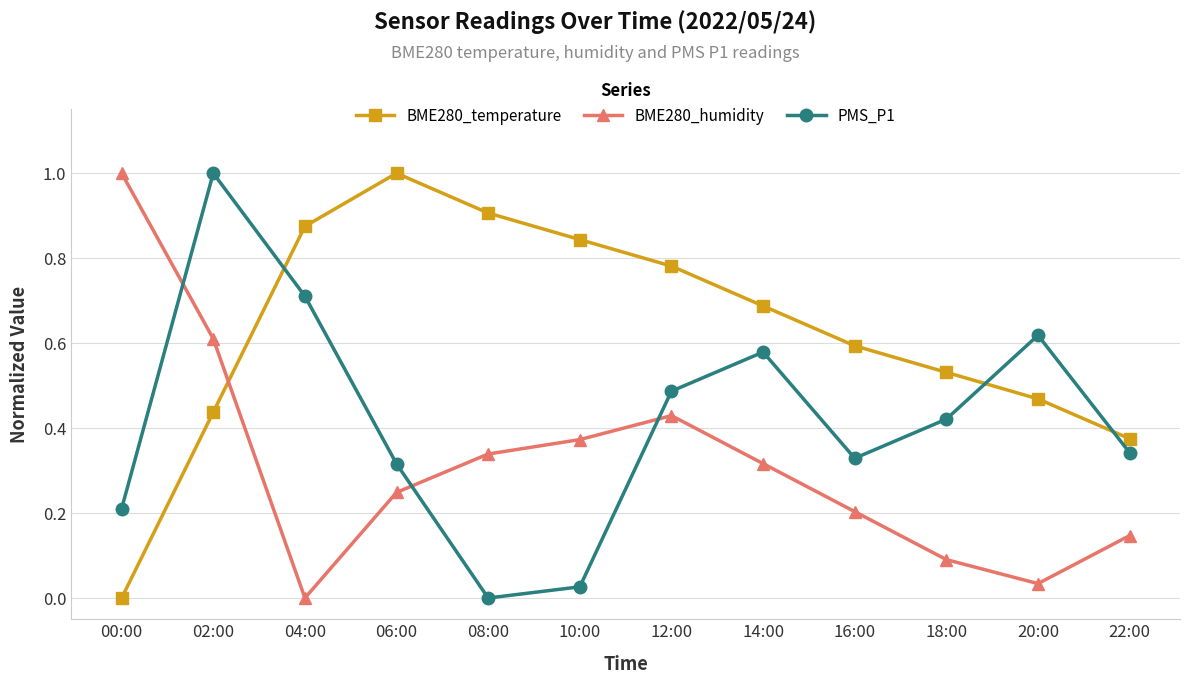

True or false: PMS_P1 and BME280_temperature cross at least once.

True